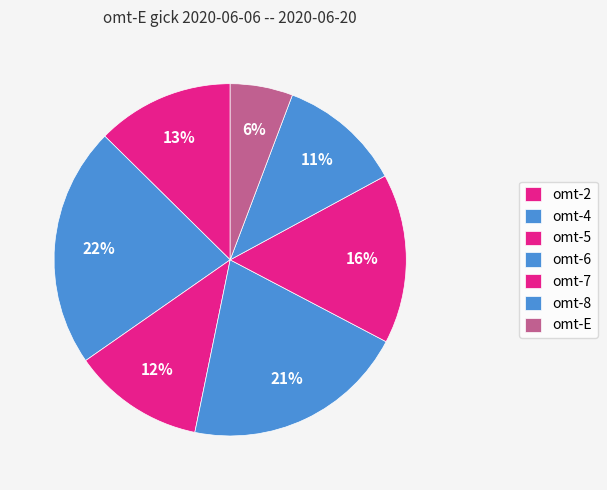

Count the number of slices in the pie.

7